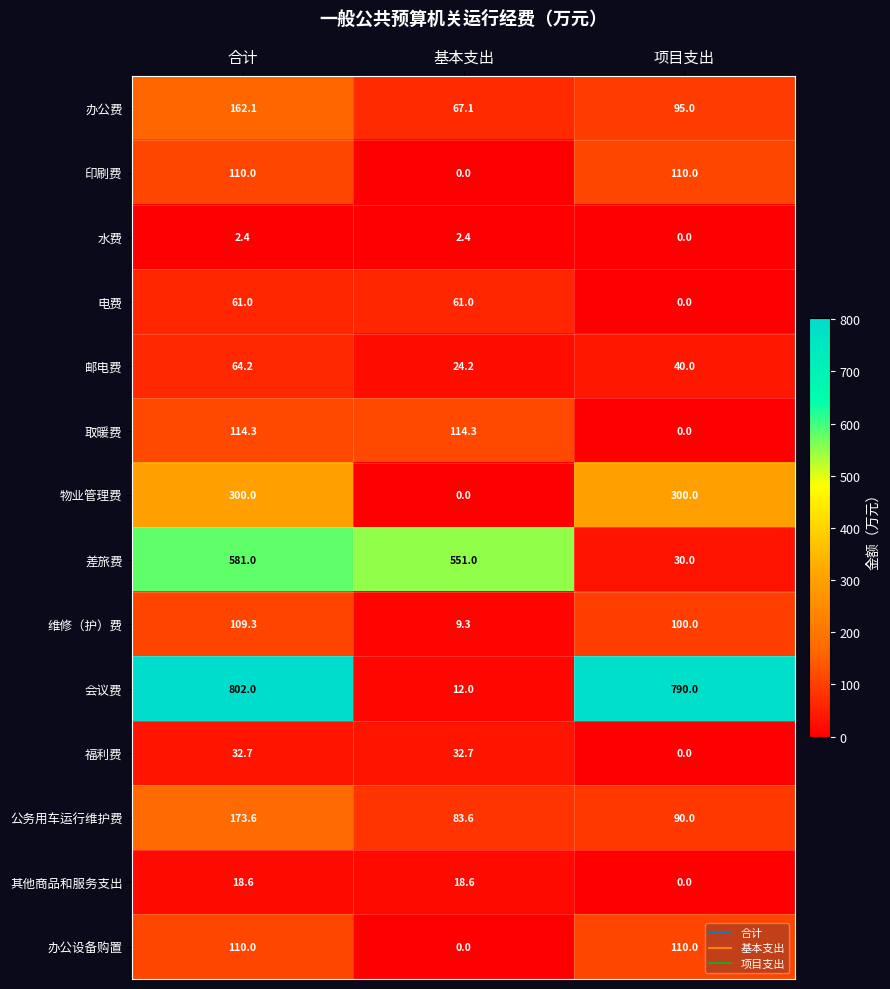

What is the spread (max minus min) of values at 合计?

799.6